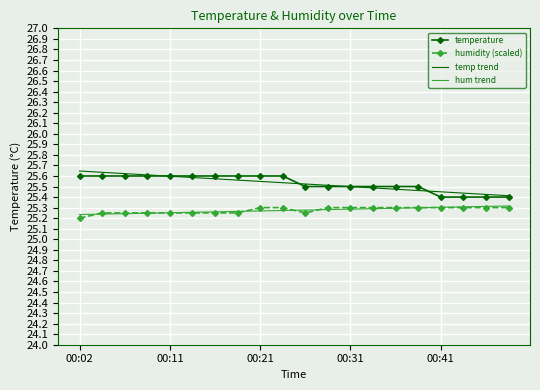

True or false: temp trend and hum trend cross at least once.

False